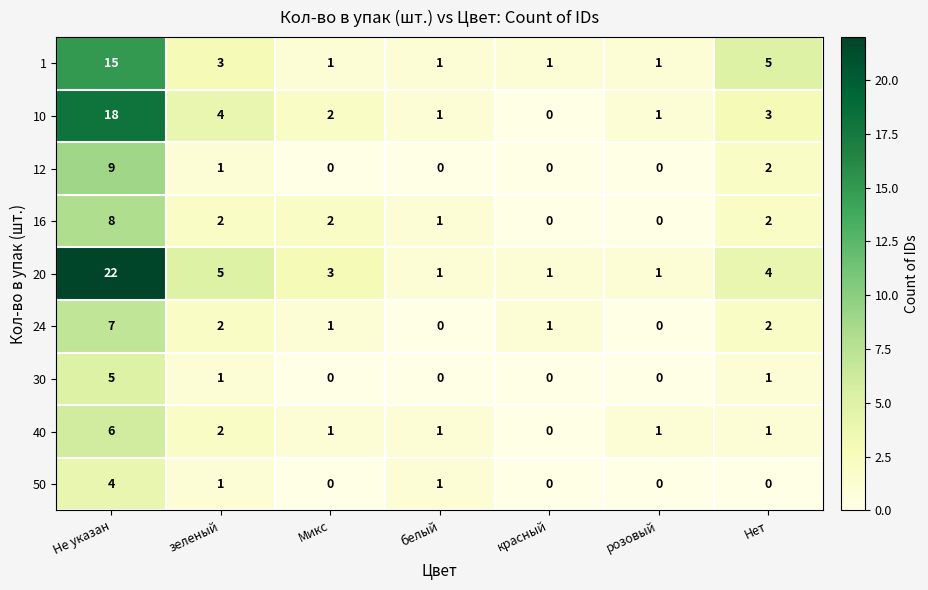

Is it true that 40 equals 1 at Микс?

True